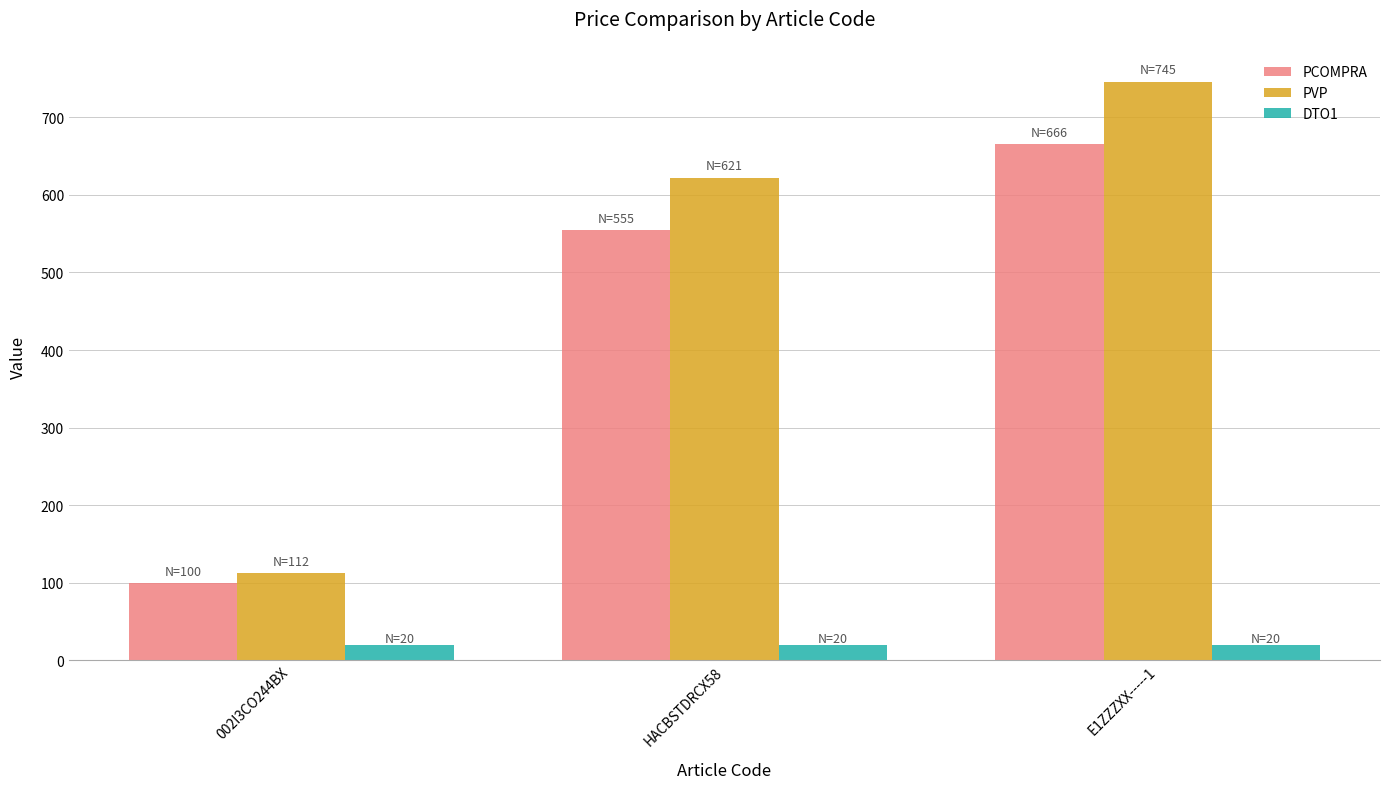

At how many categories does at least one series exceed 548?

2